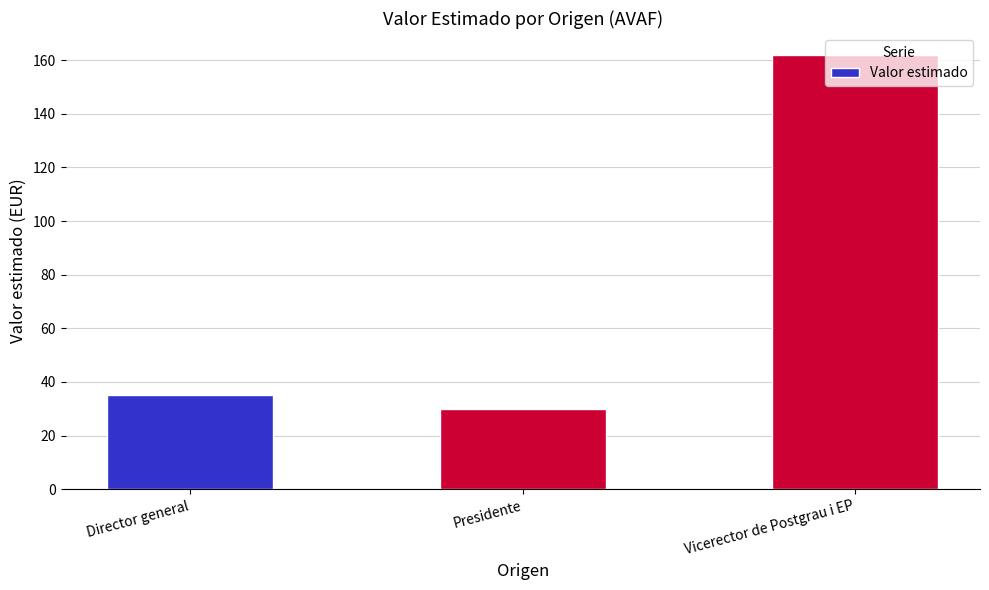

What is the difference between the values at Presidente and Vicerector de Postgrau i EP?

132